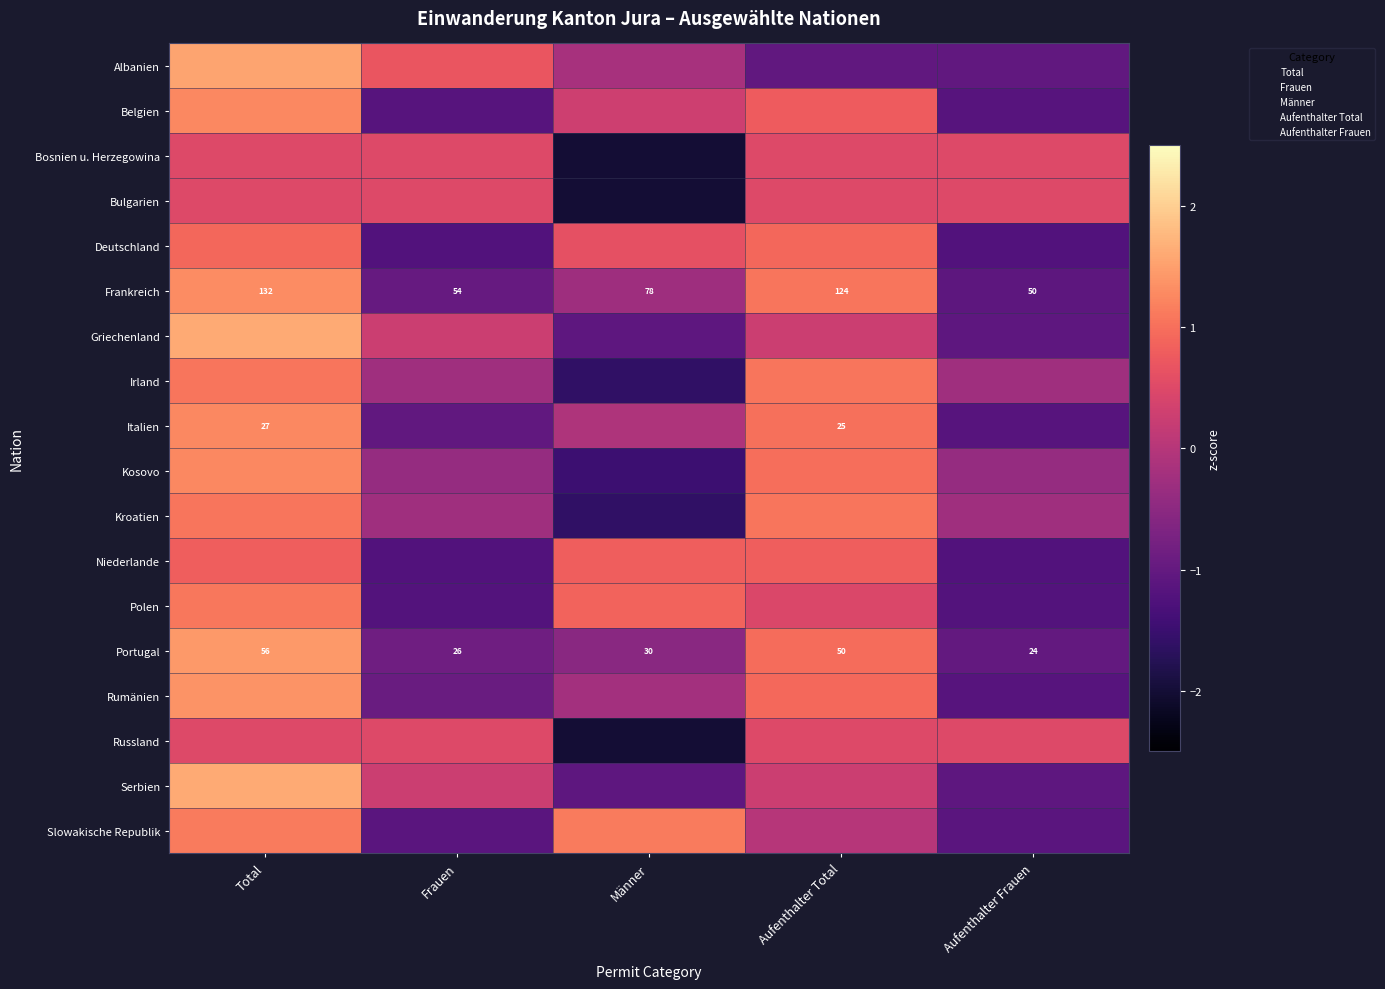

What is the difference between the second highest and second lowest values in the Kosovo series?

1.4